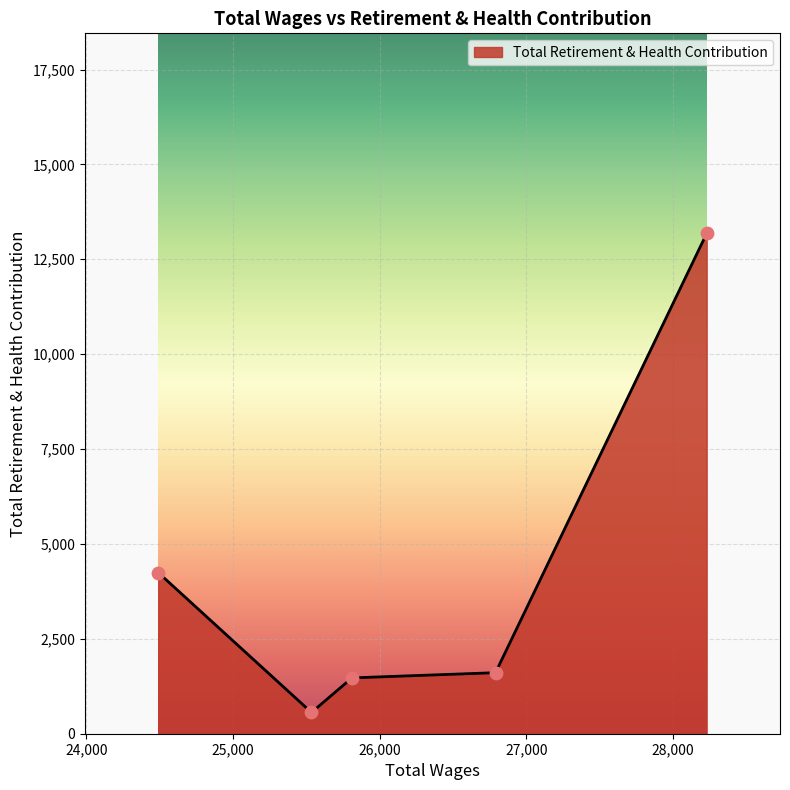

What is the maximum value shown in the chart?

13181